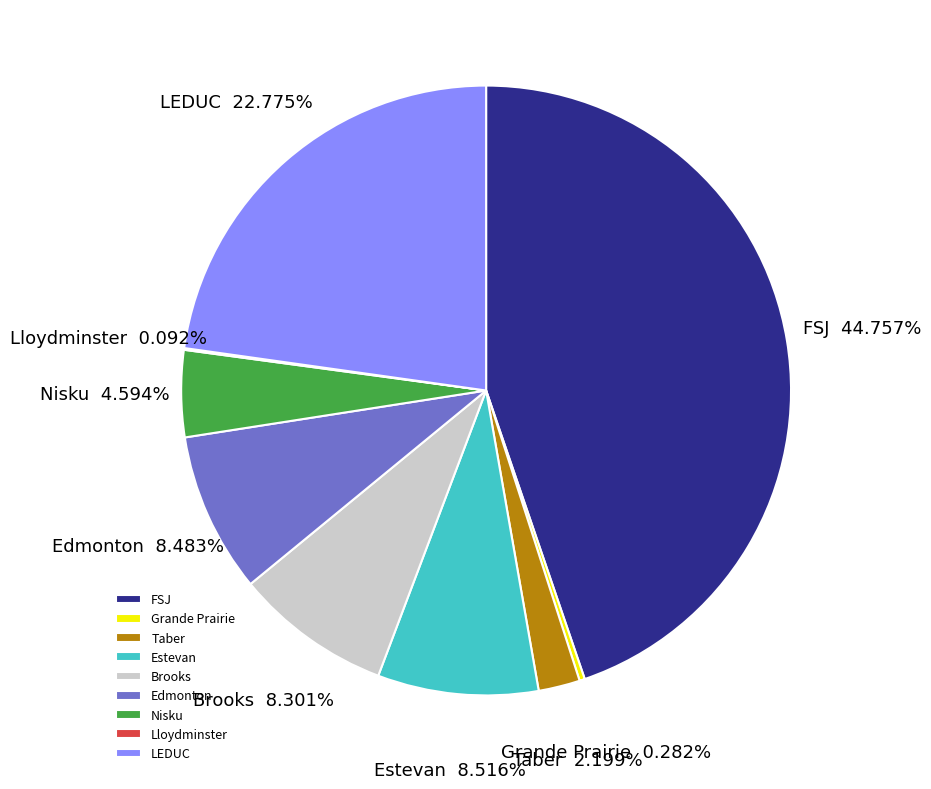

What is the largest slice in the pie chart?

FSJ